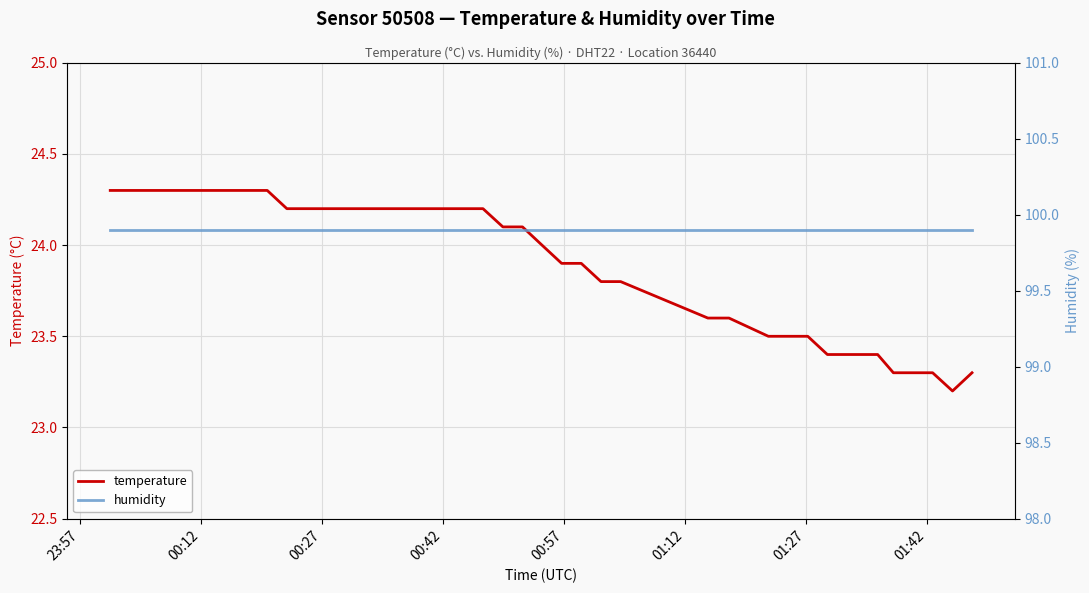

At which label does temperature first exceed 24?

23:57